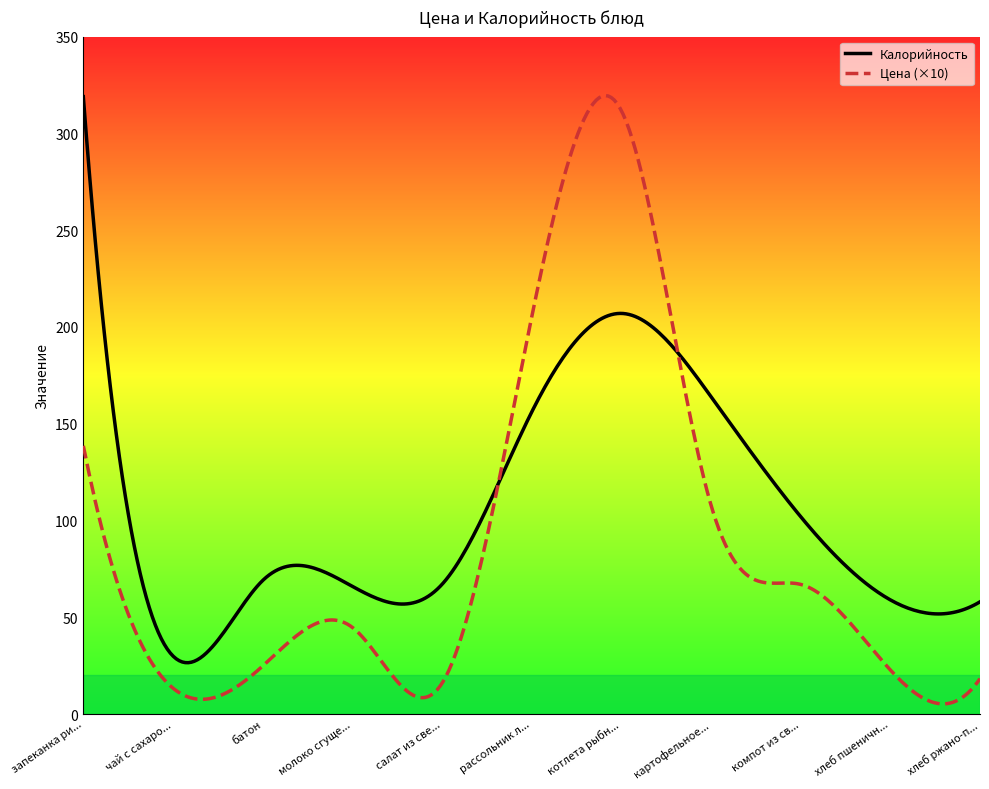

What is the highest value of the Калорийность series?

319.0